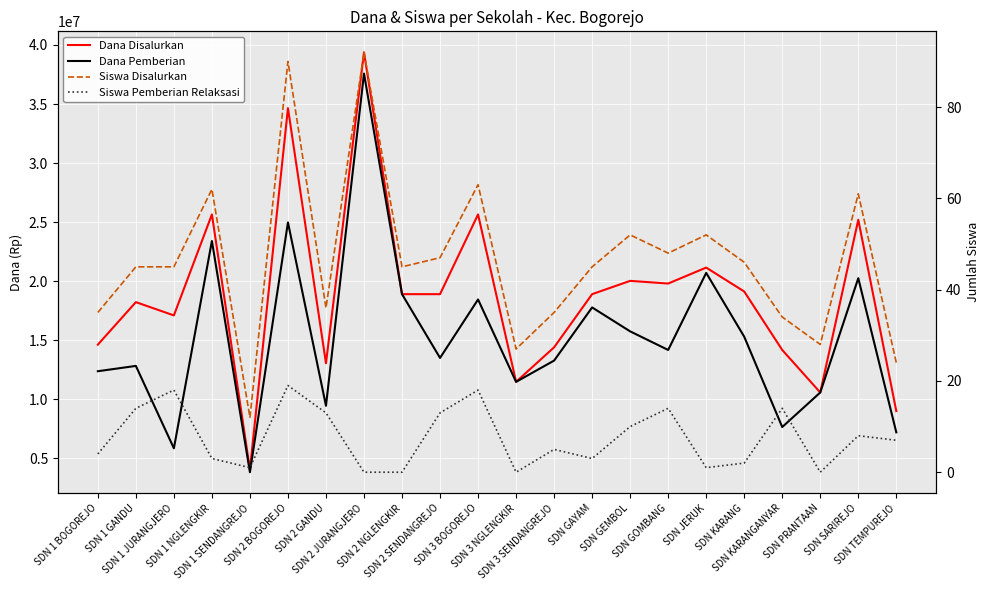

Which series has the largest total across all categories?

Dana Disalurkan